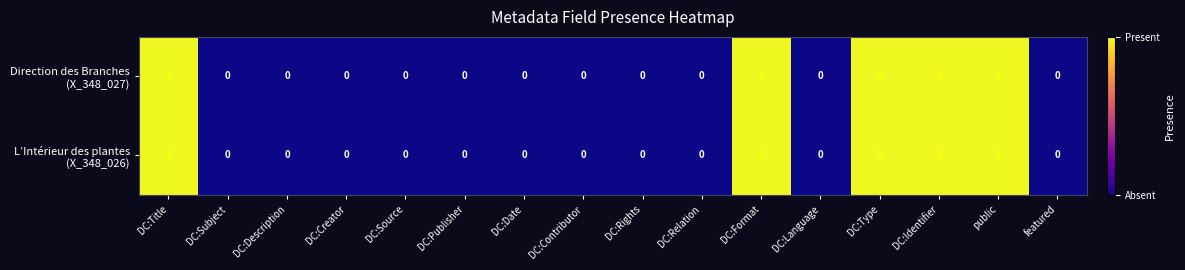

How many data points does each series have?

16